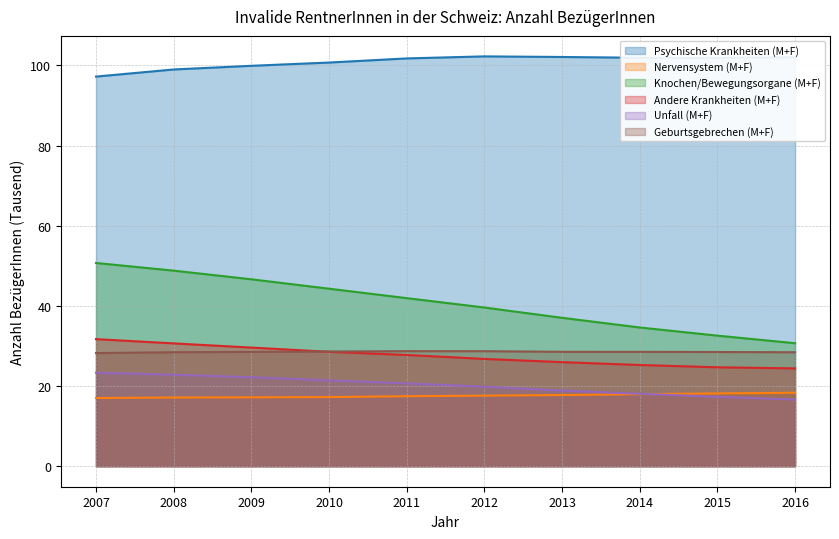

What is the average value of the Unfall (M+F) series?

20.1